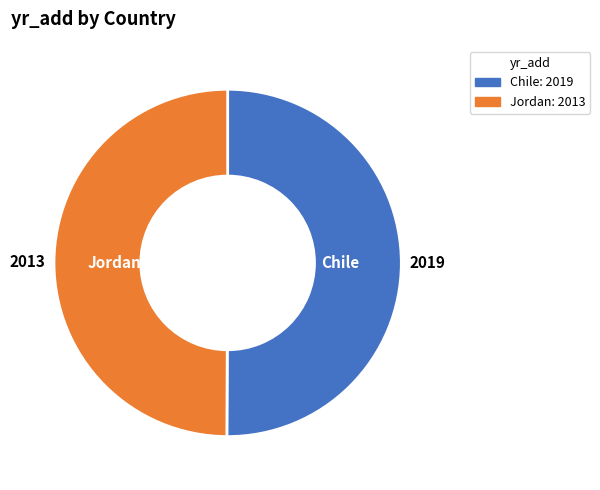

What is the ratio of the value at Chile to the value at Jordan?

1.0